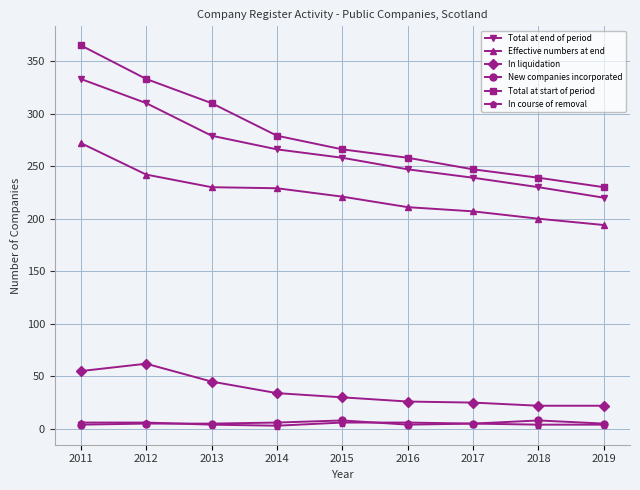

What value does the Effective numbers at end series have at 2019?

194